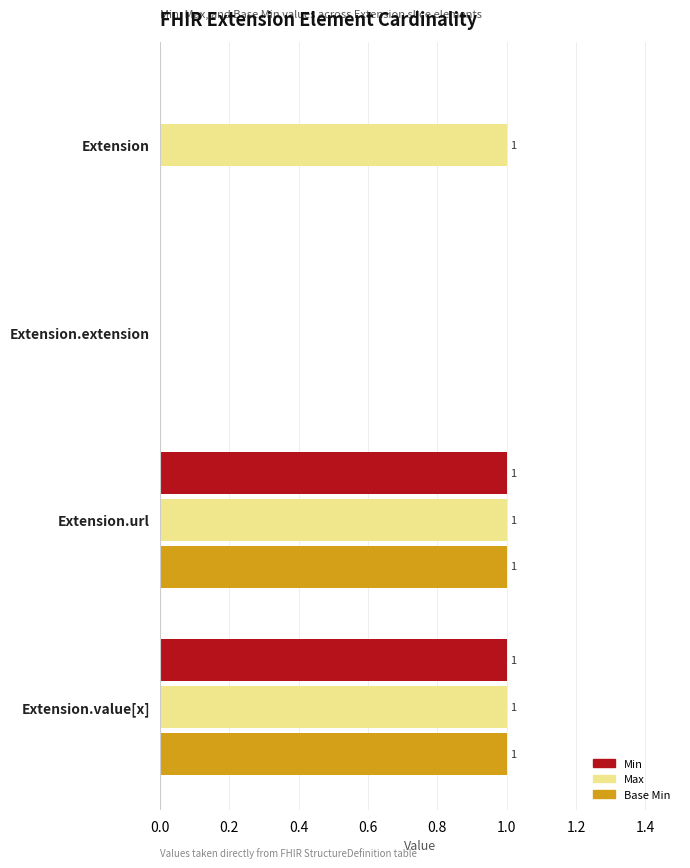

The value of Base Min at Extension.value[x] is 1. True or false?

True